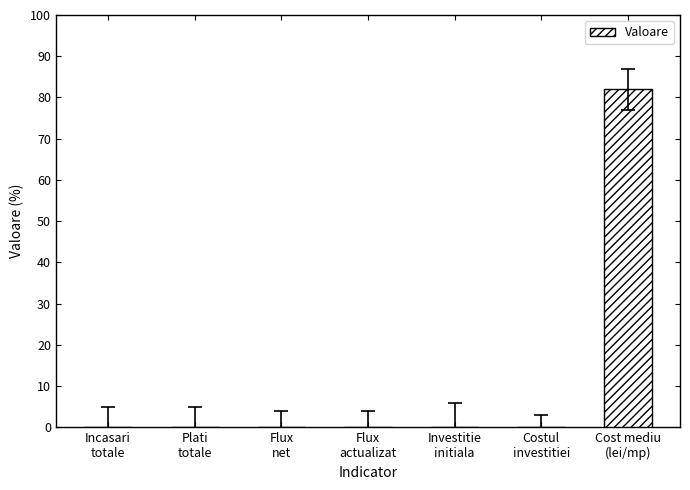

Reading left to right, extract all data points from this chart.

Incasari
totale=0	Plati
totale=0	Flux
net=0	Flux
actualizat=0	Investitie
initiala=0	Costul
investitiei=0	Cost mediu
(lei/mp)=82